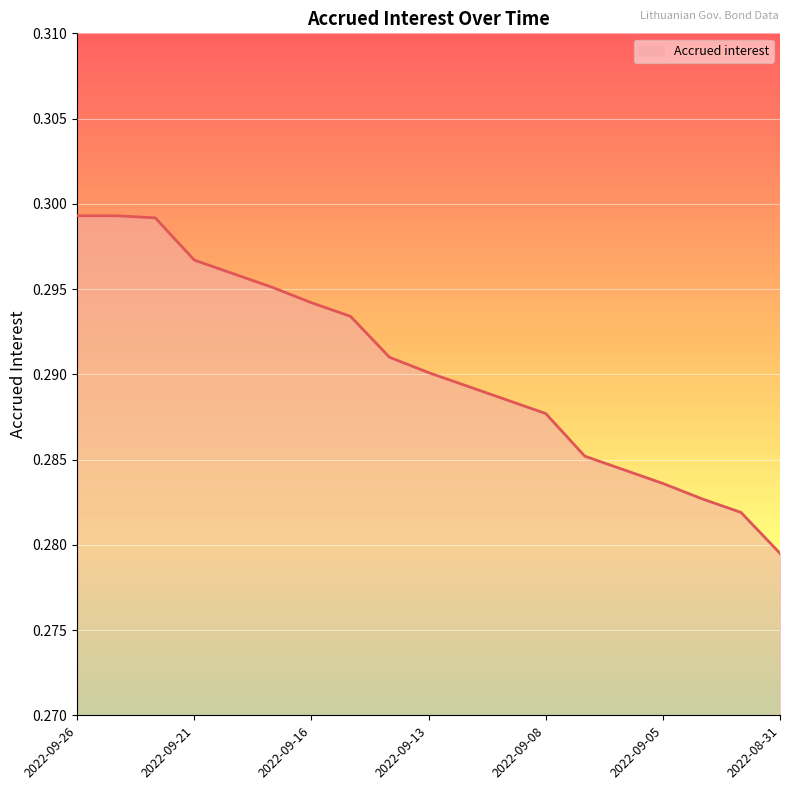

How many lines are shown in the chart?

1